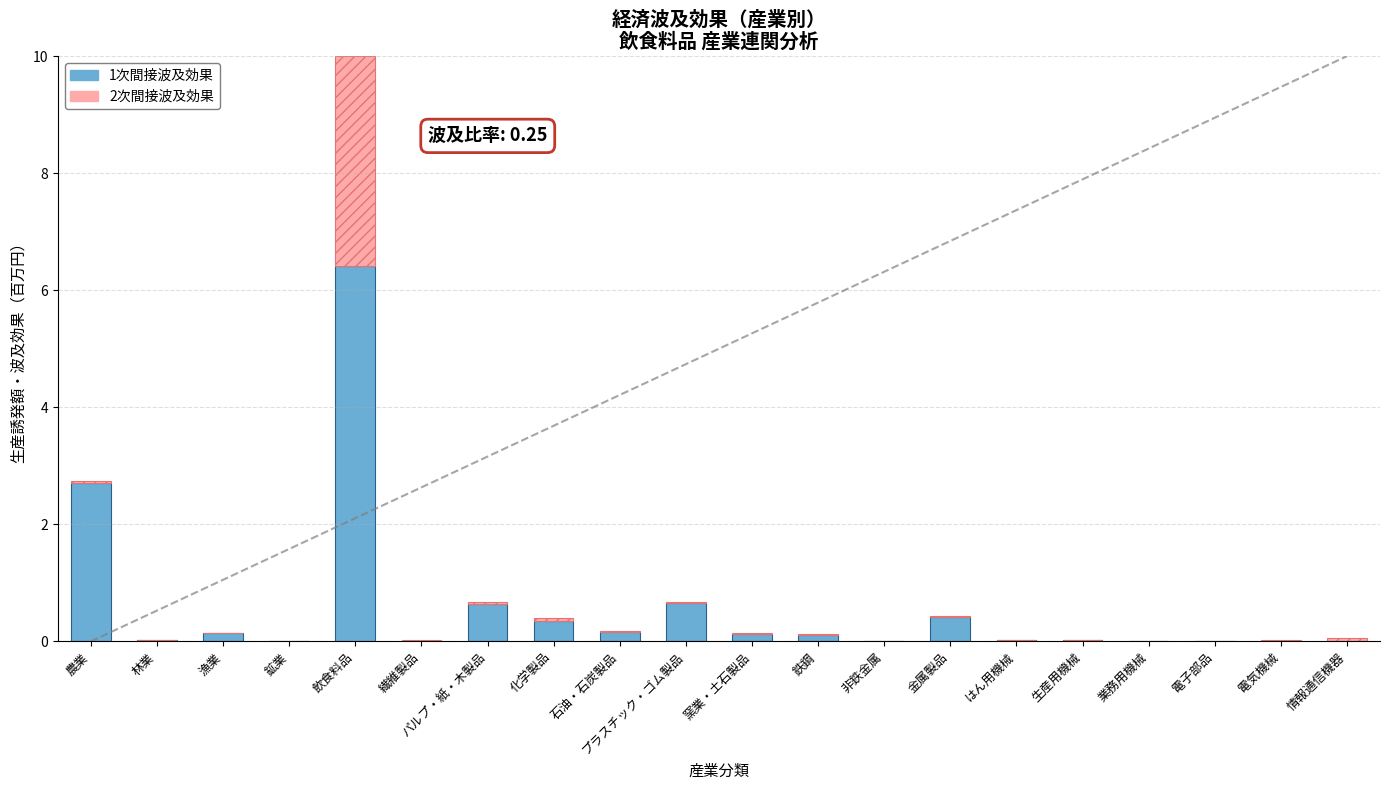

How many series are shown in this chart?

2